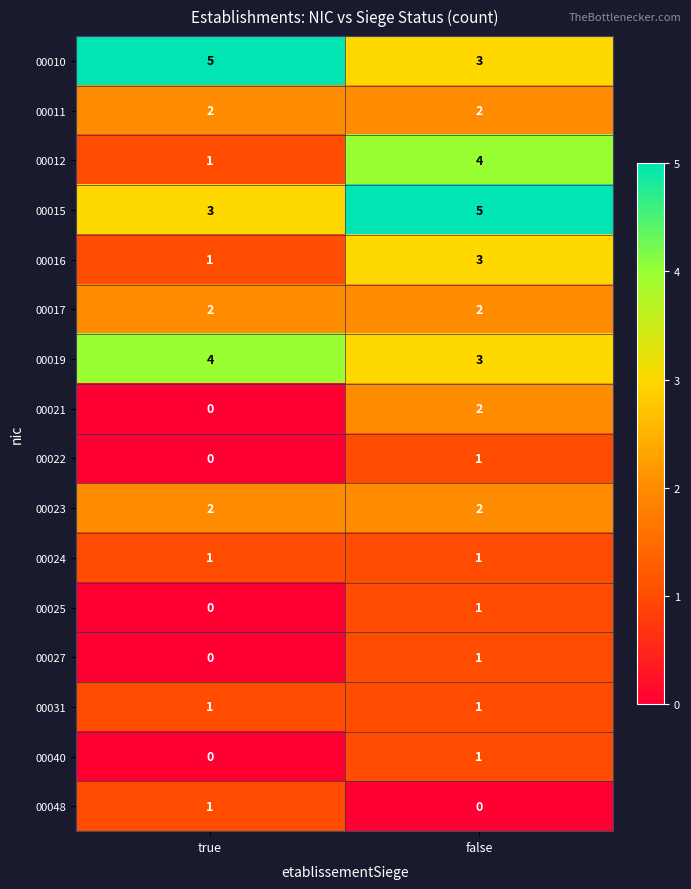

The value of 00017 at false is 2. True or false?

True